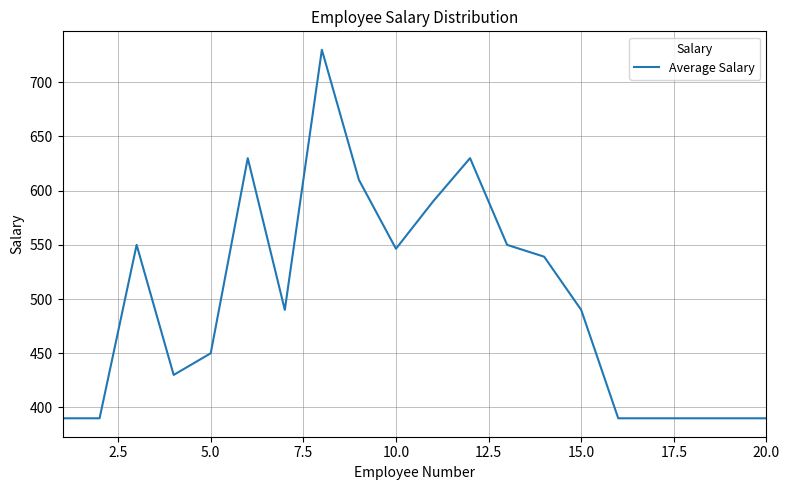

What is the greatest value displayed?

730.0